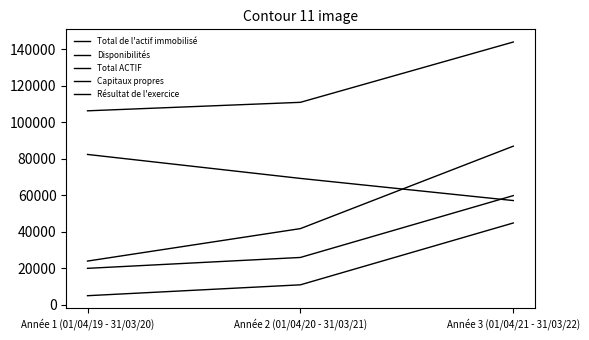

Reading left to right, what are all the values shown in this chart?

Total de l'actif immobilisé: Année 1 (01/04/19 - 31/03/20)=82363	Année 2 (01/04/20 - 31/03/21)=69225	Année 3 (01/04/21 - 31/03/22)=57088
Disponibilités: Année 1 (01/04/19 - 31/03/20)=23916	Année 2 (01/04/20 - 31/03/21)=41708	Année 3 (01/04/21 - 31/03/22)=86905
Total ACTIF: Année 1 (01/04/19 - 31/03/20)=106279	Année 2 (01/04/20 - 31/03/21)=110933	Année 3 (01/04/21 - 31/03/22)=143992
Capitaux propres: Année 1 (01/04/19 - 31/03/20)=19933	Année 2 (01/04/20 - 31/03/21)=25897	Année 3 (01/04/21 - 31/03/22)=59799
Résultat de l'exercice: Année 1 (01/04/19 - 31/03/20)=4933	Année 2 (01/04/20 - 31/03/21)=10897	Année 3 (01/04/21 - 31/03/22)=44799